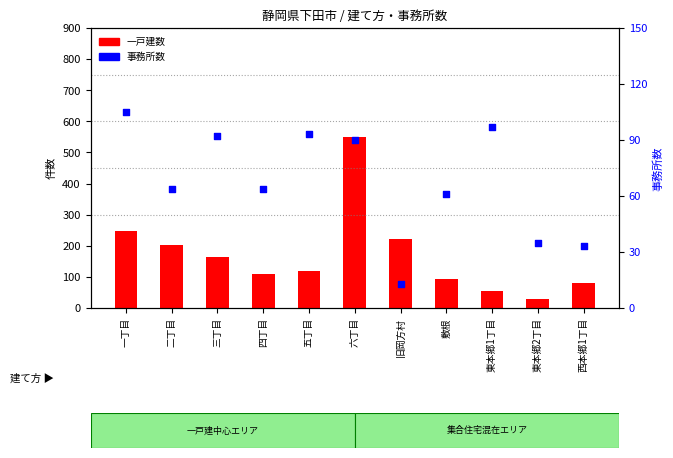

What are all the series names shown in the legend?

一戸建数, 事務所数